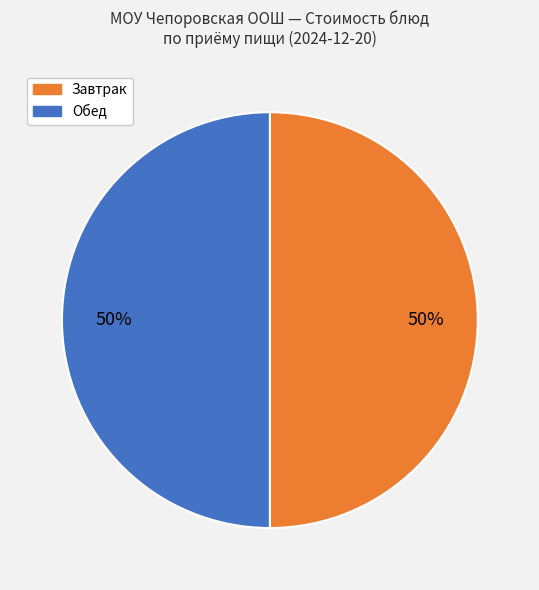

To the nearest percent, what is the average slice percentage?

50%